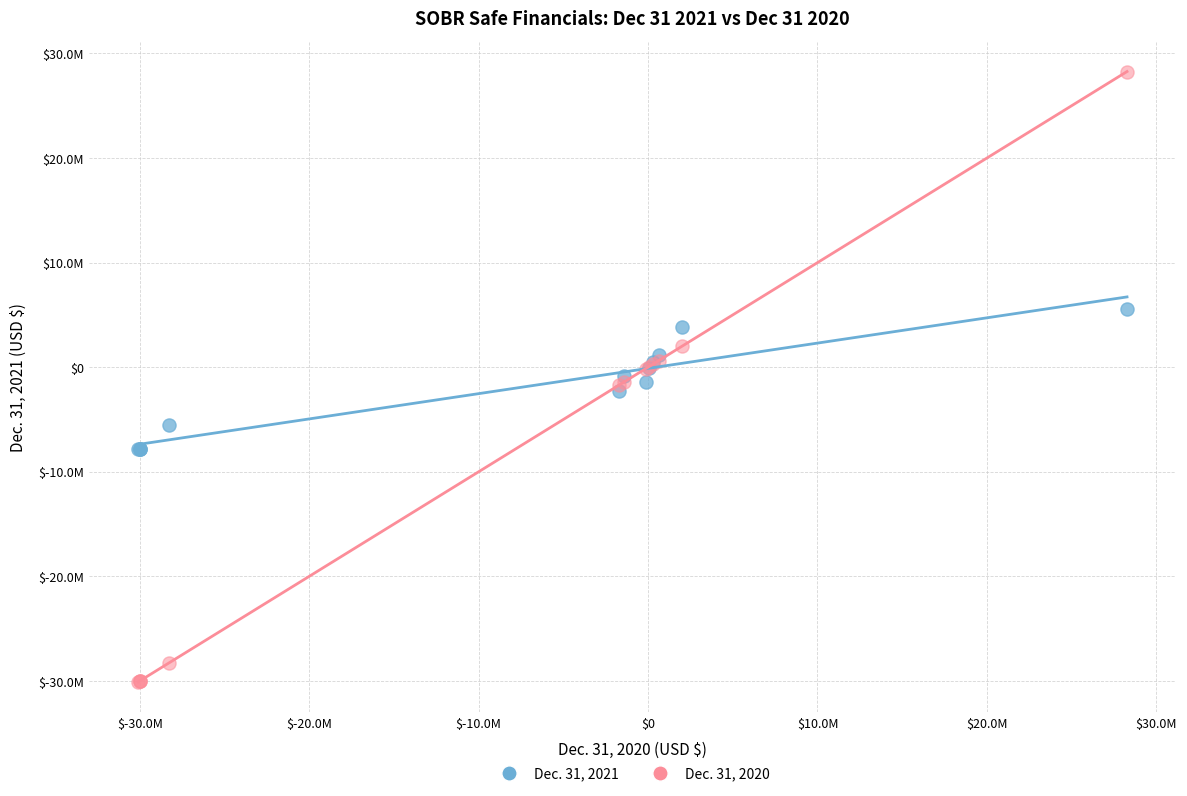

Which series contains the highest Y value?

Dec. 31, 2020